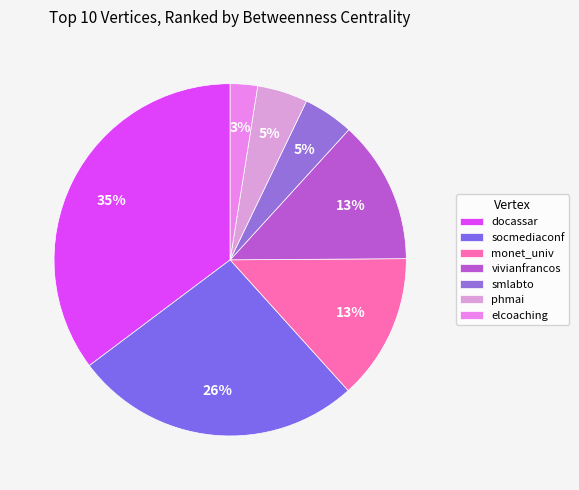

How many slices are in this pie chart?

7